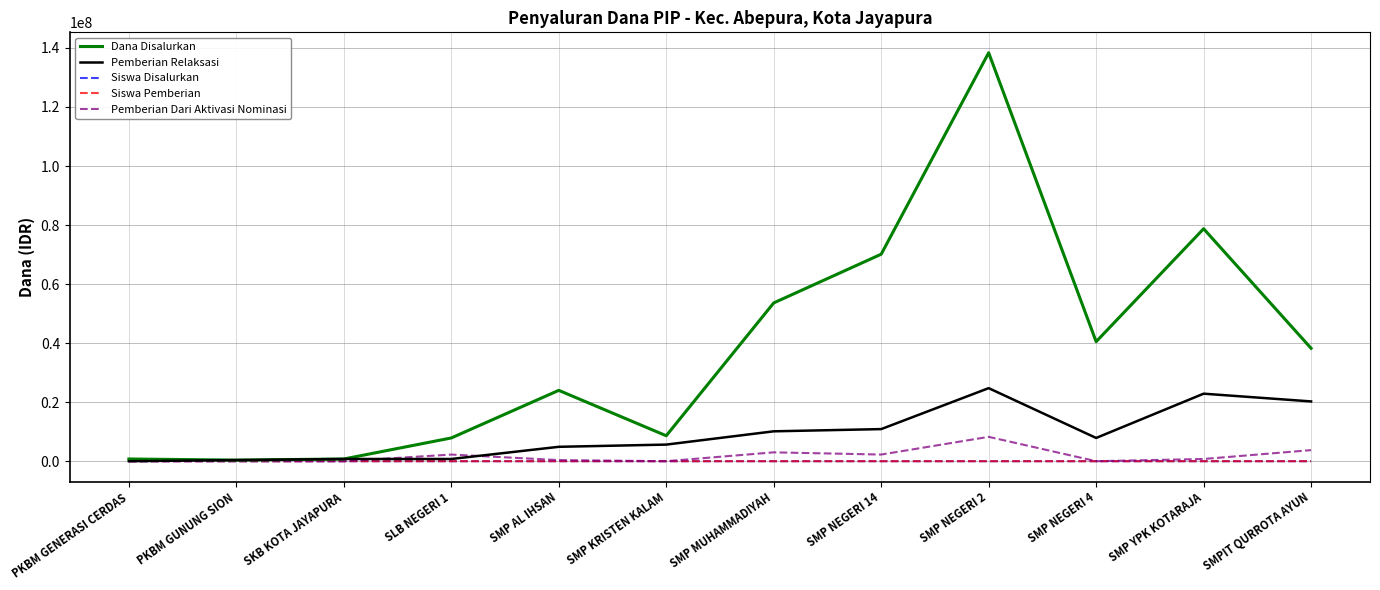

What is the highest value of the Pemberian Relaksasi series?

24750000